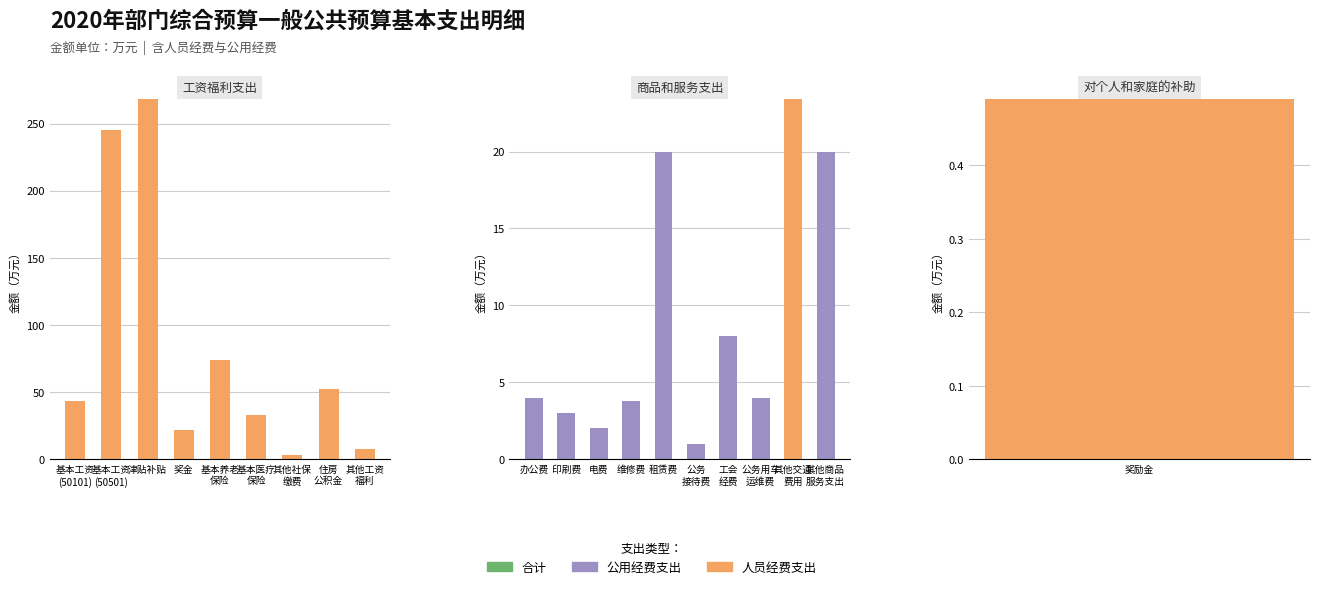

Does the chart contain stacked bars?

No